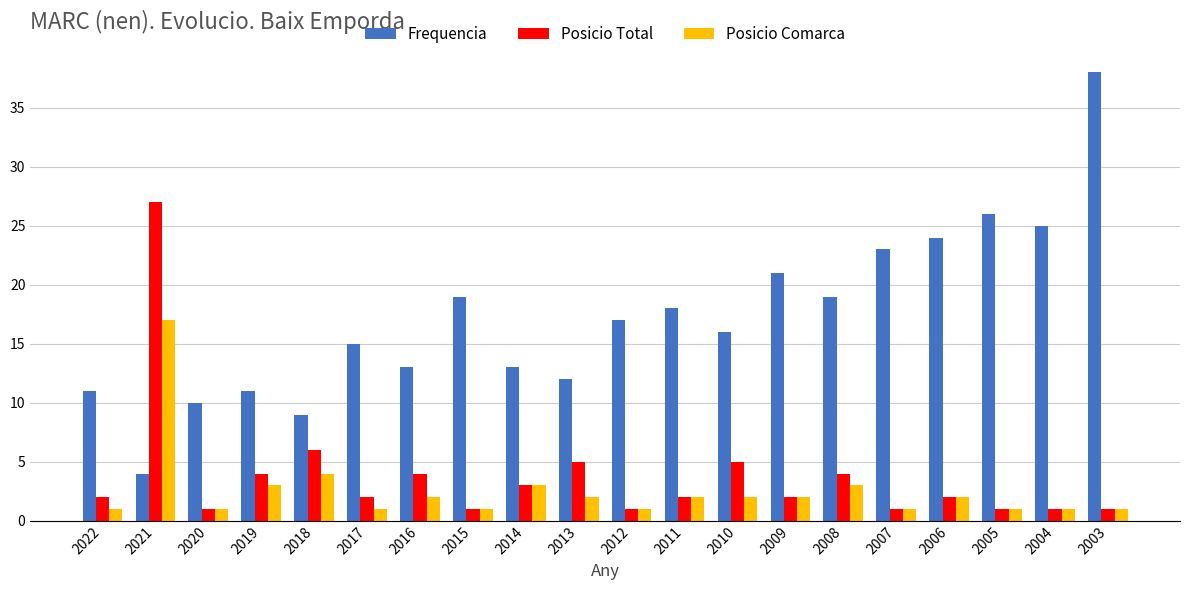

Reading left to right, what are all the values shown in this chart?

Frequencia: 11	4	10	11	9	15	13	19	13	12	17	18	16	21	19	23	24	26	25	38
Posicio Total: 2	27	1	4	6	2	4	1	3	5	1	2	5	2	4	1	2	1	1	1
Posicio Comarca: 1	17	1	3	4	1	2	1	3	2	1	2	2	2	3	1	2	1	1	1